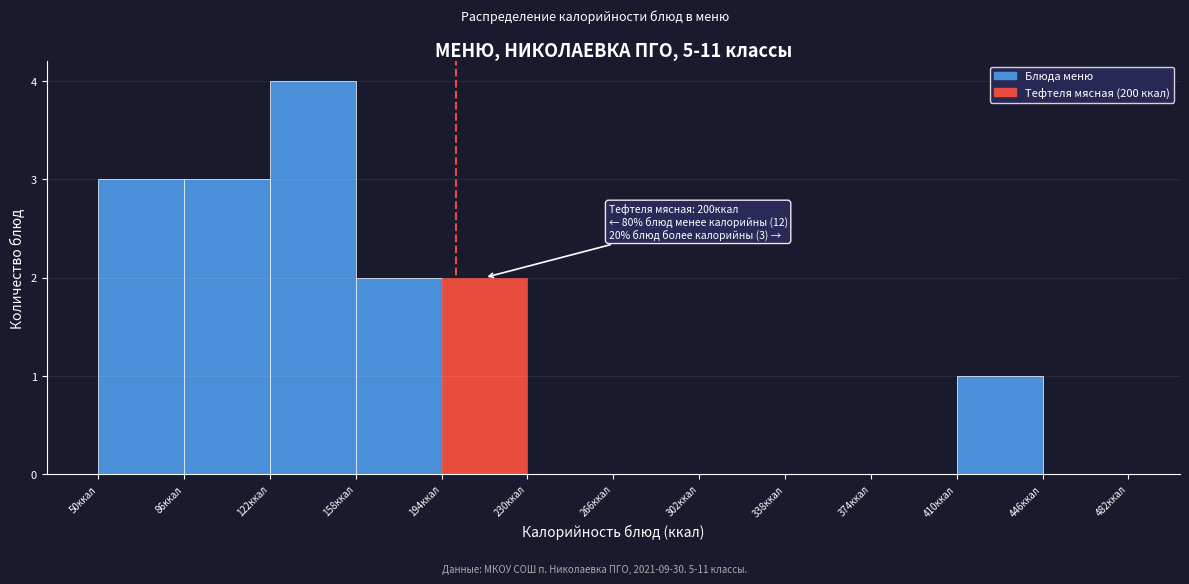

Which range on the x-axis has the tallest bar?

122 to 158